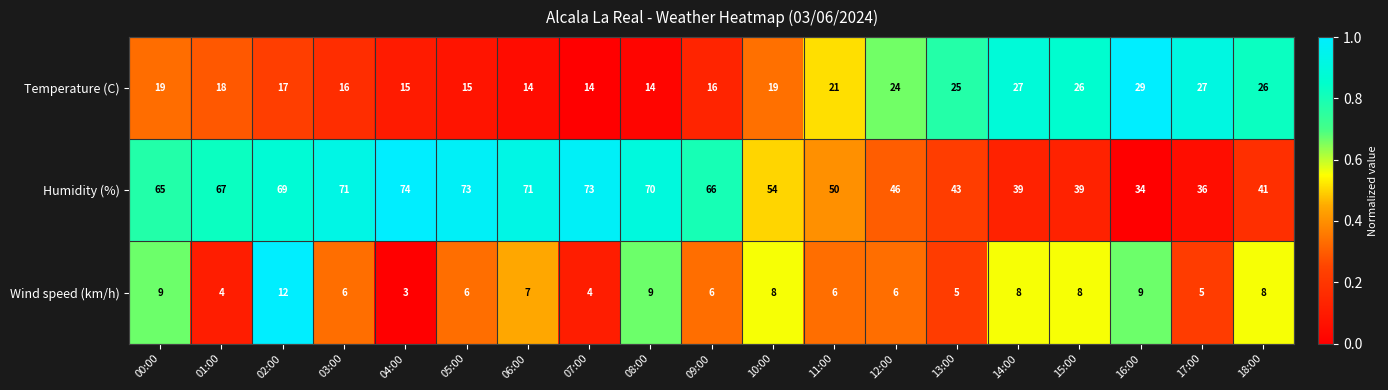

What is the total value across all series at 09:00?

88